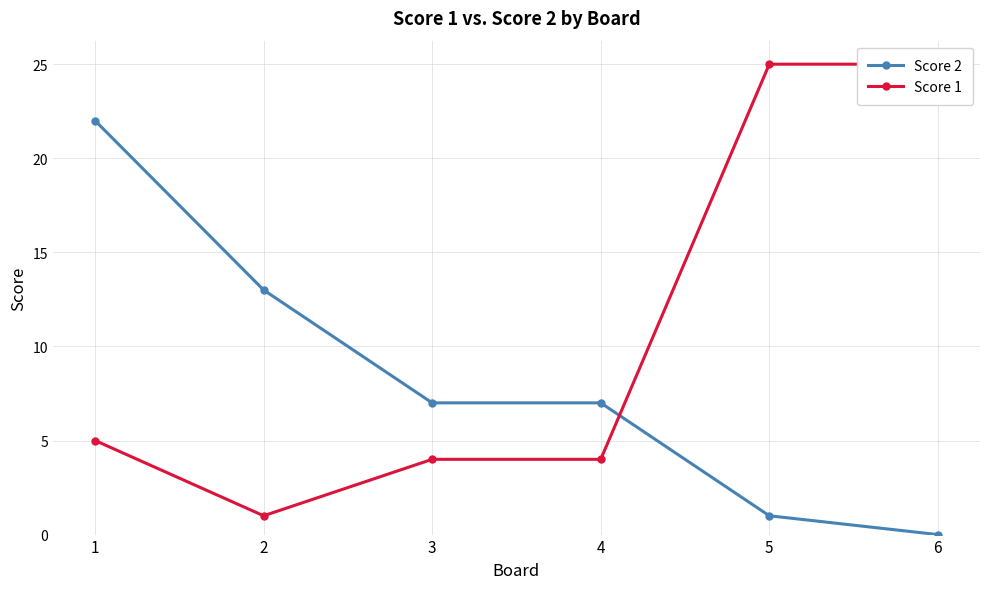

The Score 2 series shows 1 at 5. True or false?

True